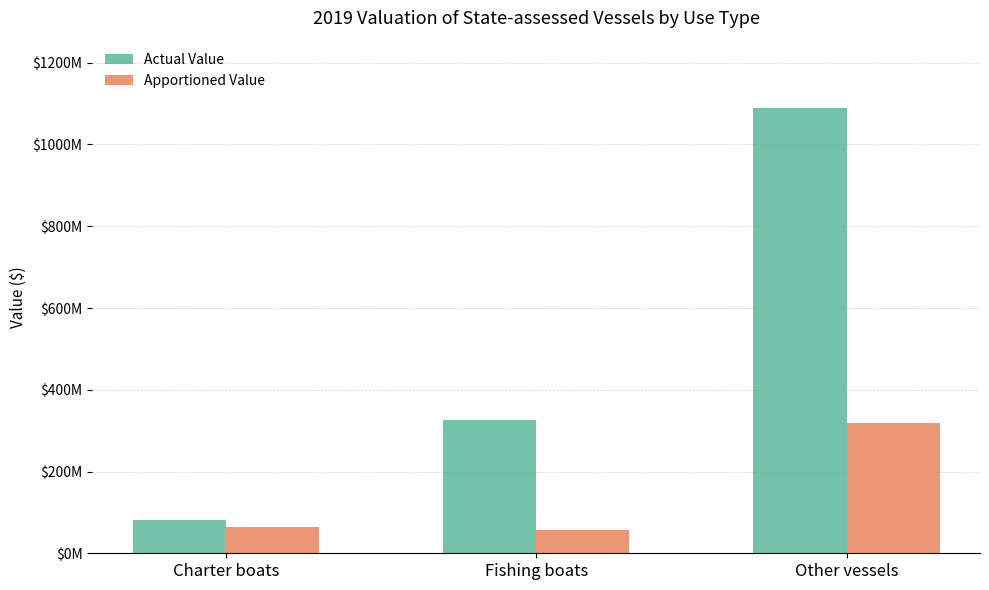

What is the sum of the Apportioned Value values at Fishing boats and Other vessels?

376441537.5